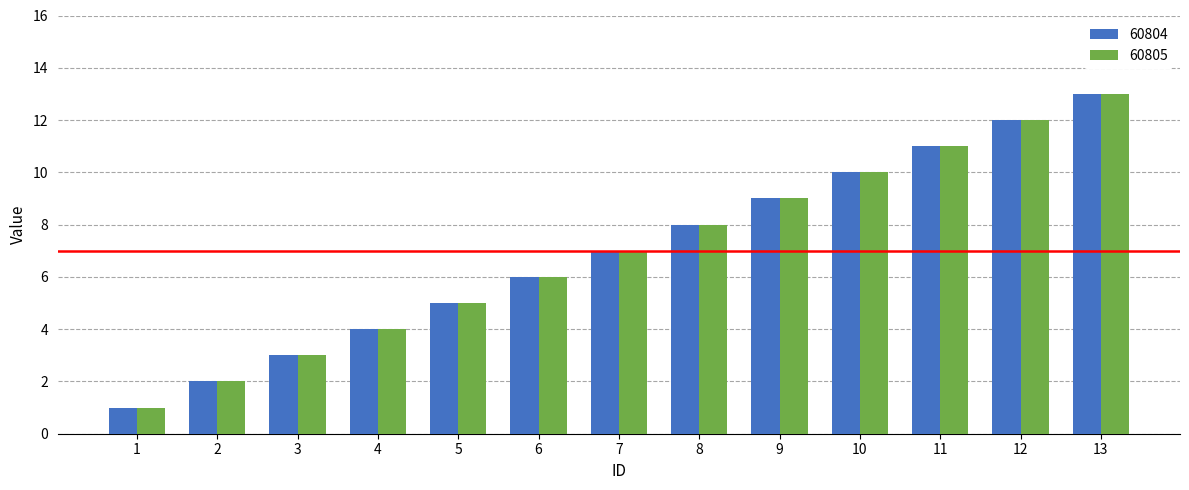

Is it true that 60805 equals 12 at 12?

True